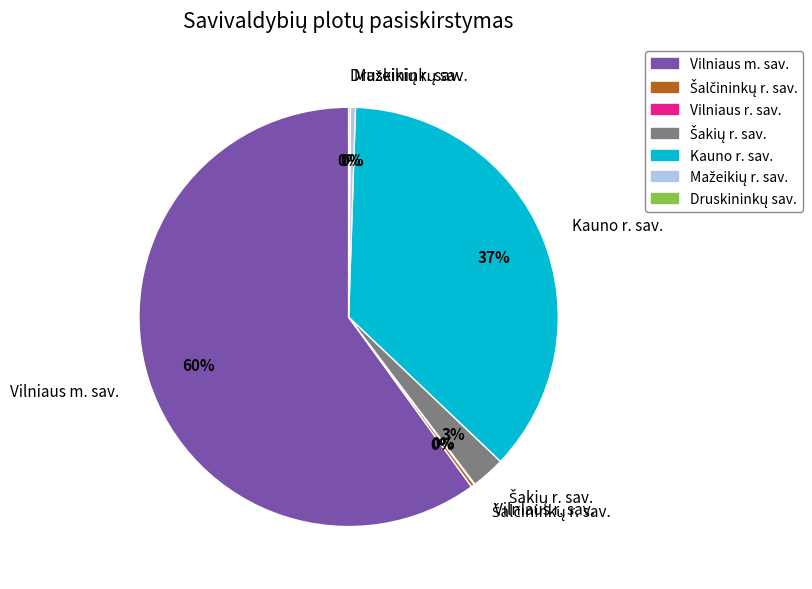

Does Vilniaus m. sav. represent more than half of the total?

Yes